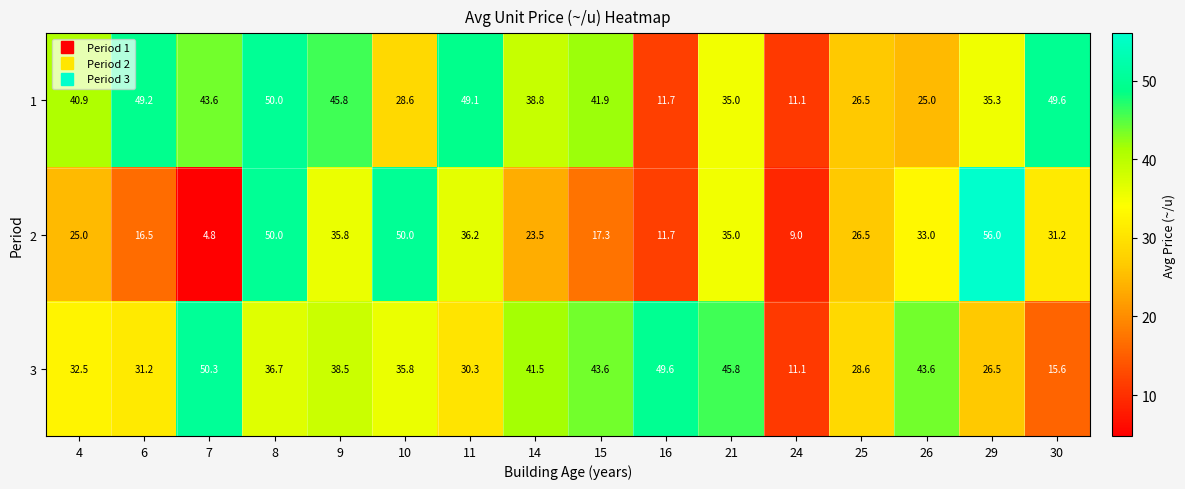

Count the number of categories in the chart.

16